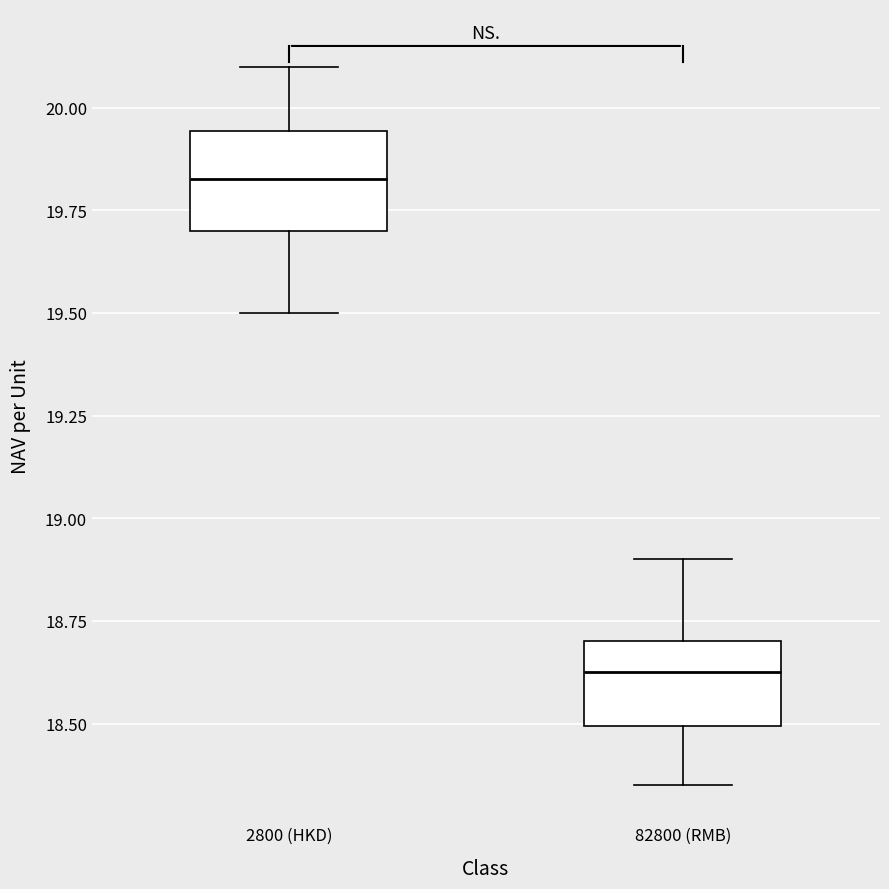

Where does the lower whisker of the box for 82800 (RMB) end on the y-axis? The values are not printed on the chart, so give them approximately, as read against the axis.

18.35